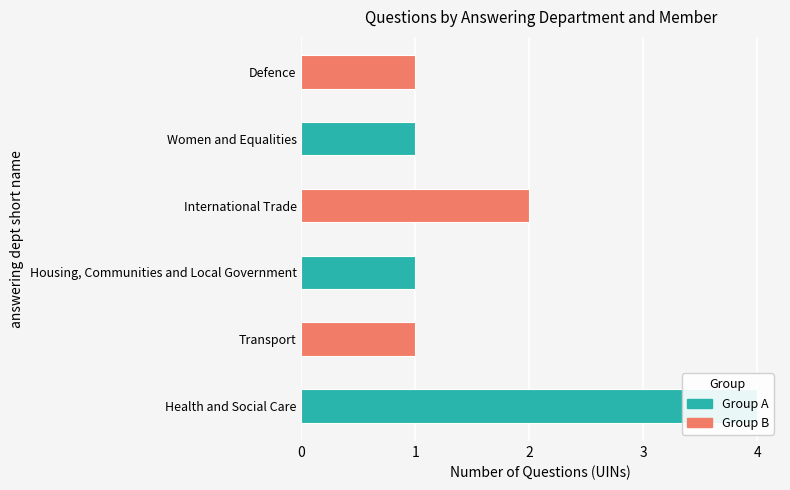

What is the greatest value displayed?

4